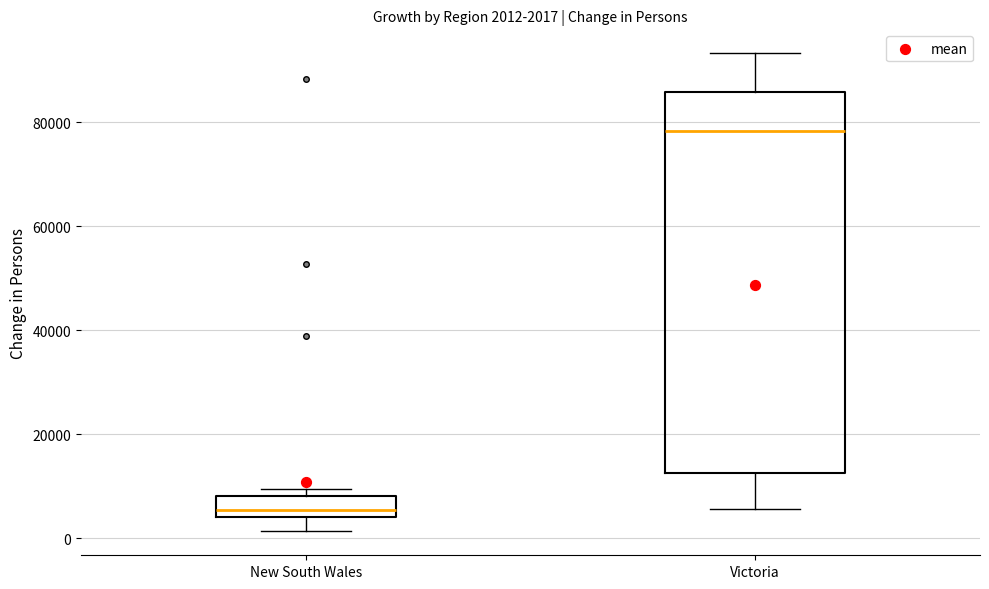

Comparing the boxes themselves (not the whiskers), which one is the tallest?

Victoria